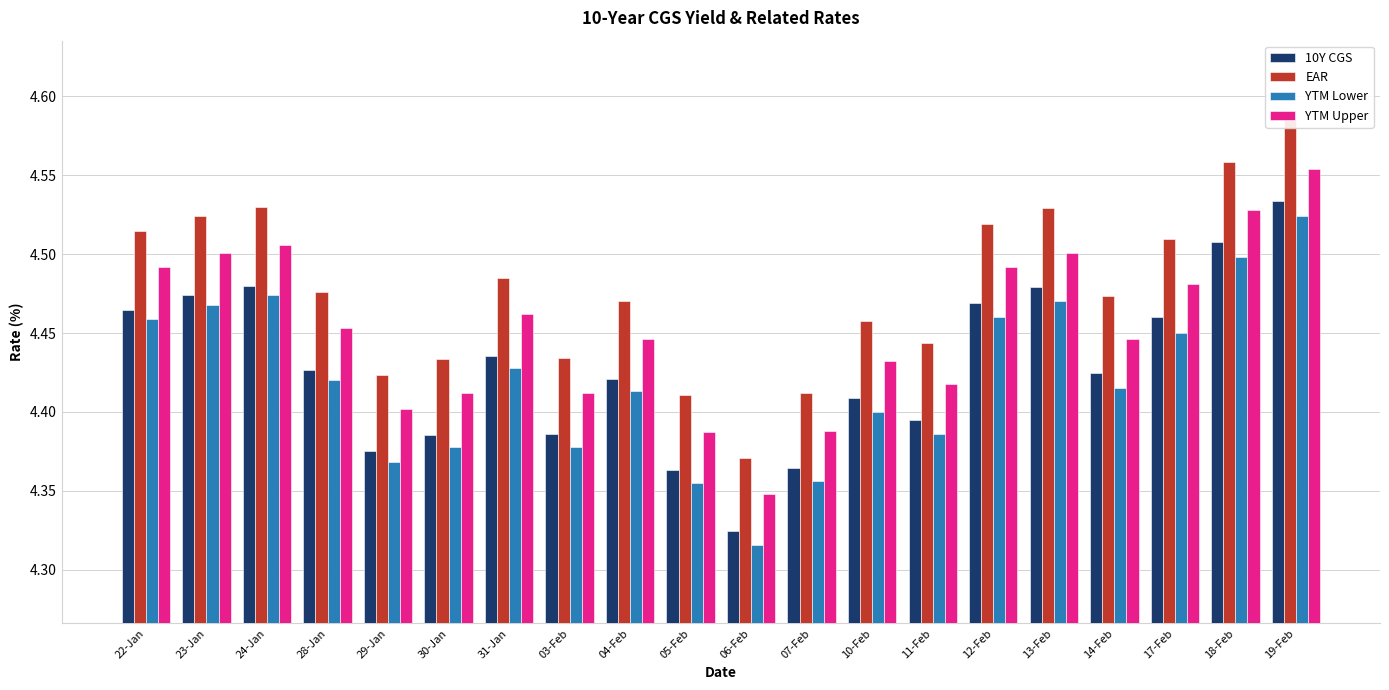

Which has a higher value, 06-Feb or 14-Feb?

14-Feb